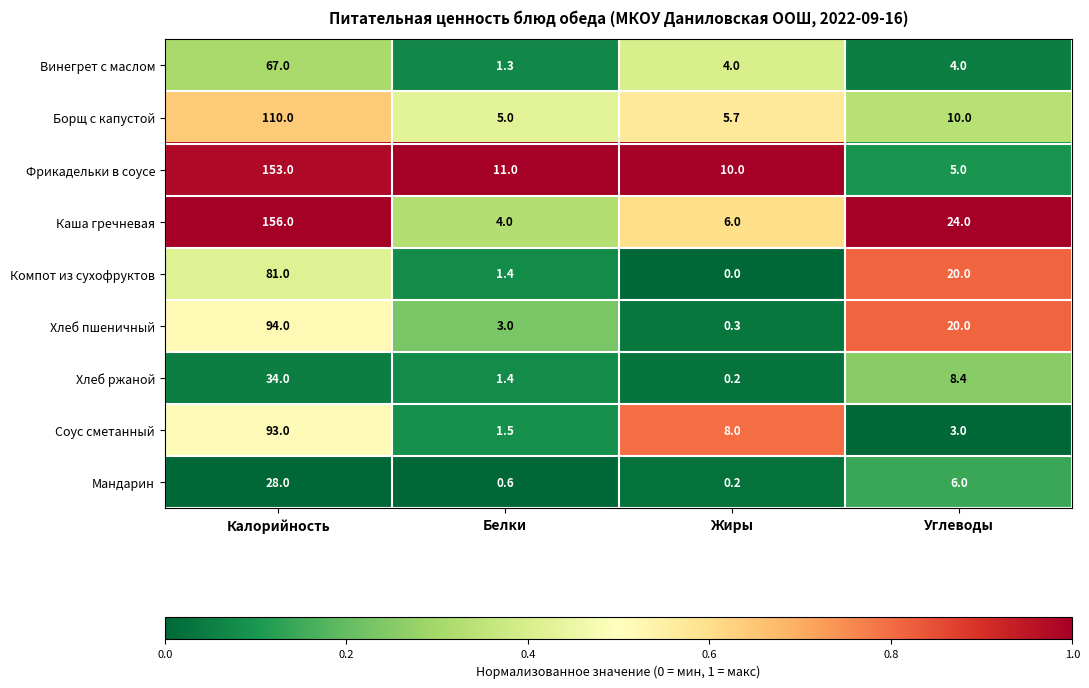

What is the spread (max minus min) of values at Жиры?

10.0